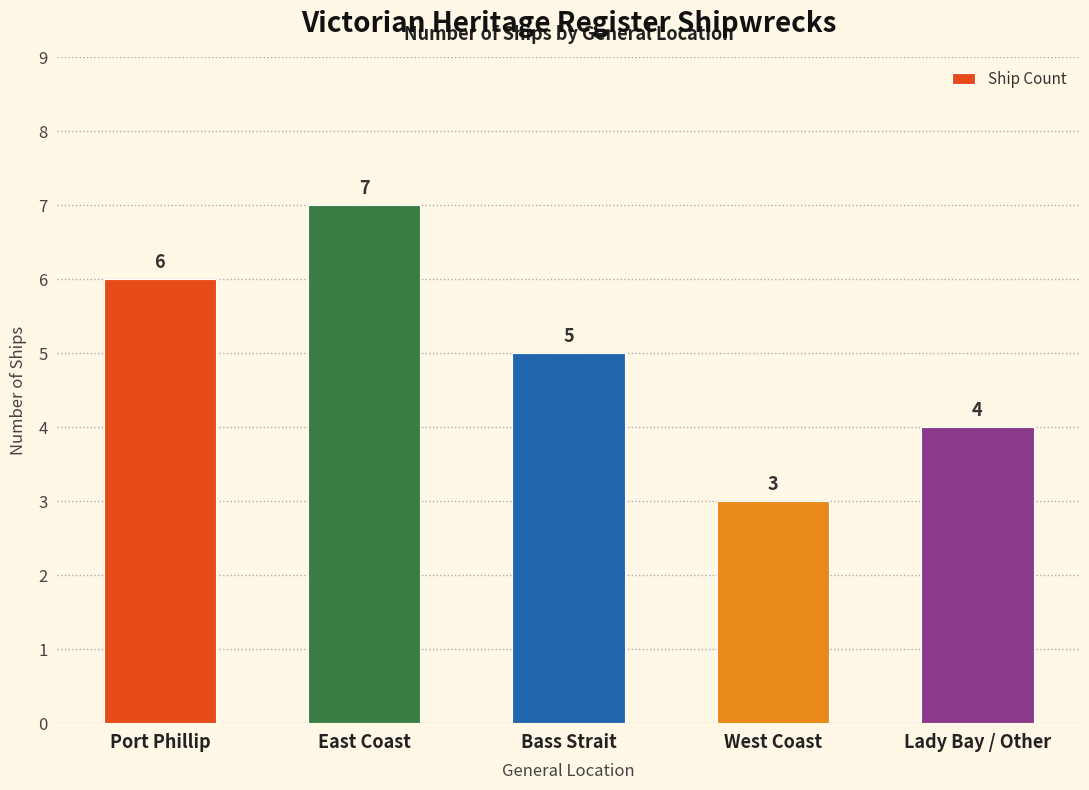

What is the smallest value displayed?

3